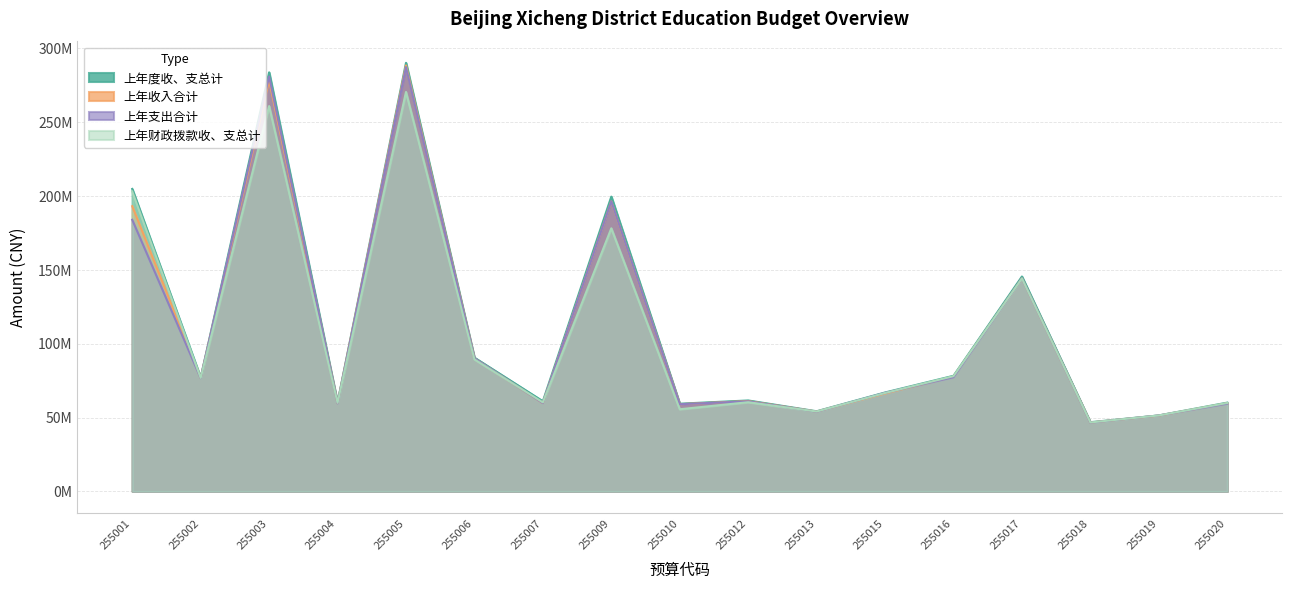

How many interior local peaks does the 上年支出合计 series have?

5